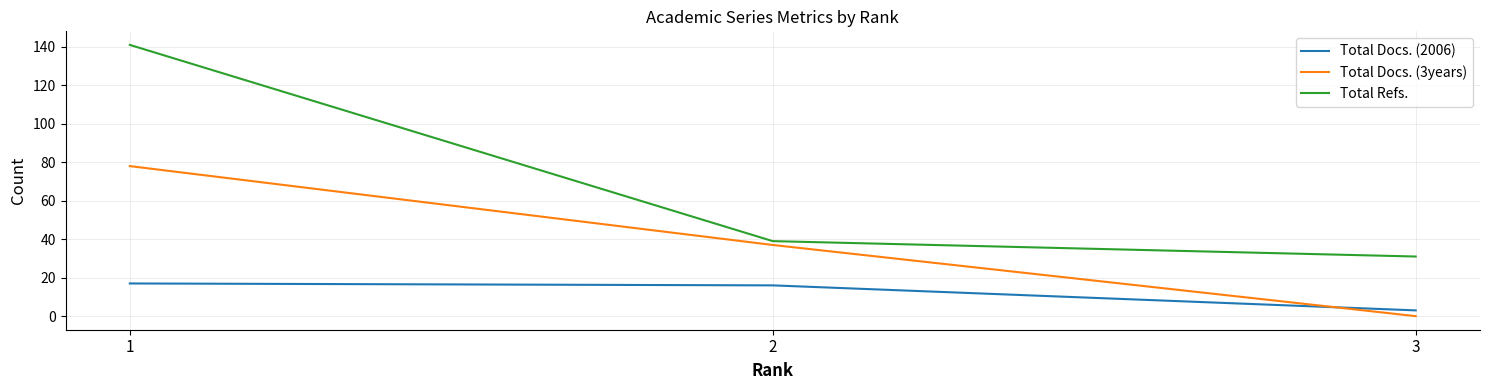

How many series are shown in this chart?

3